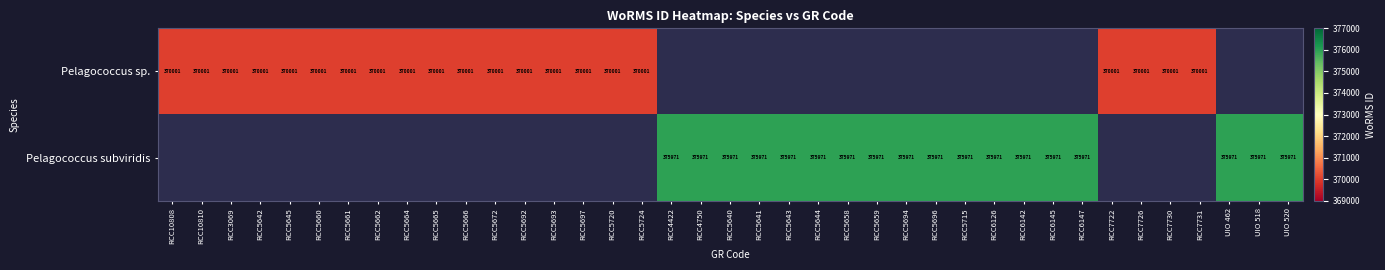

The value of Pelagococcus sp. at RCC7731 is 370001. True or false?

True